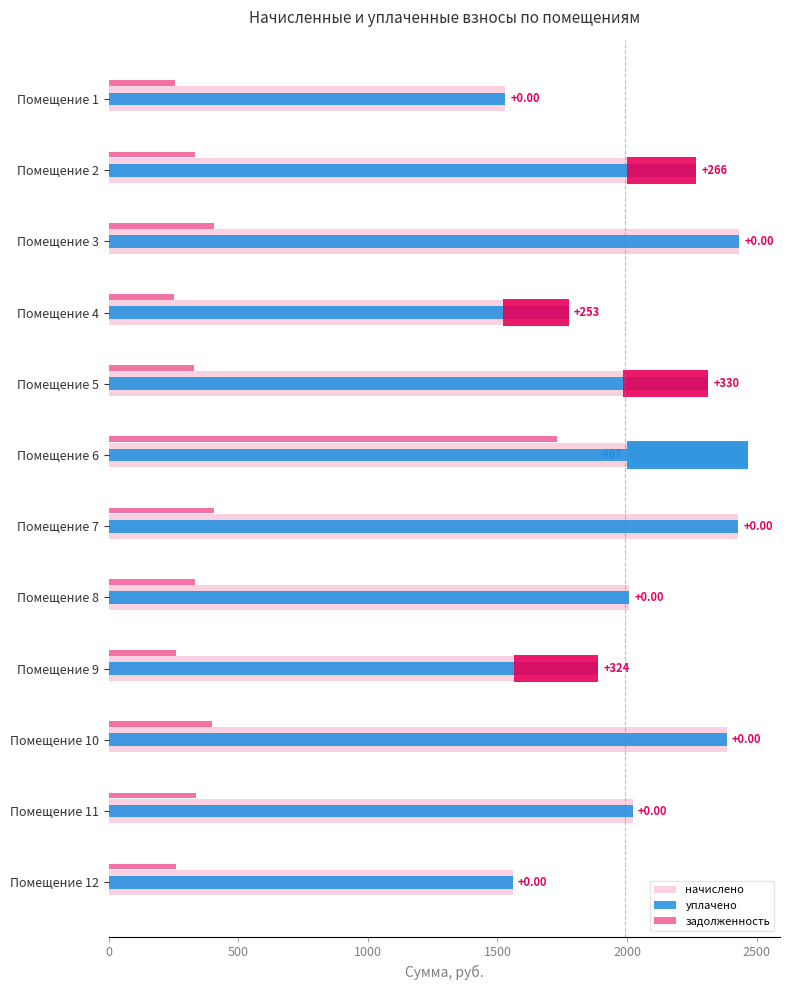

At how many categories does at least one series exceed 305?

12